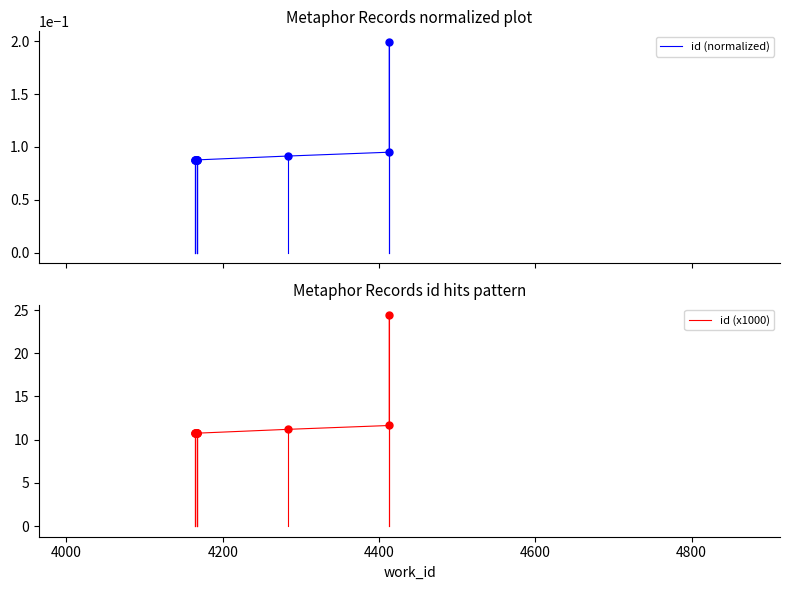

What is the value of the id (normalized) point at the 6th from the left?

0.1